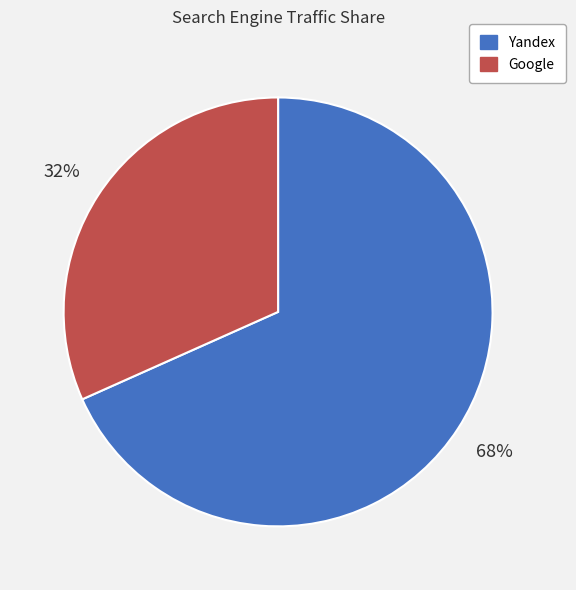

Count the number of slices in the pie.

2